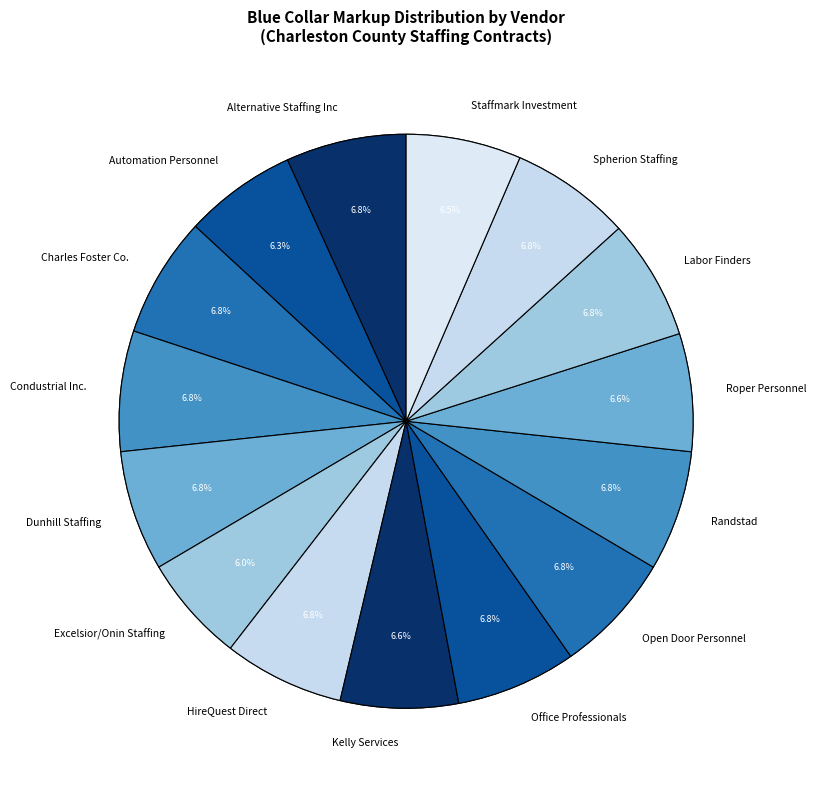

What is the smallest slice in the pie chart?

Excelsior/Onin Staffing